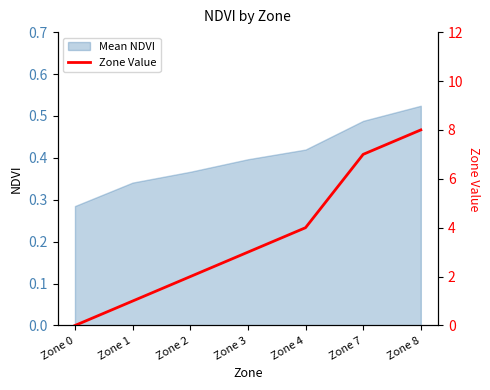

At which label does Mean NDVI reach its minimum?

Zone 0